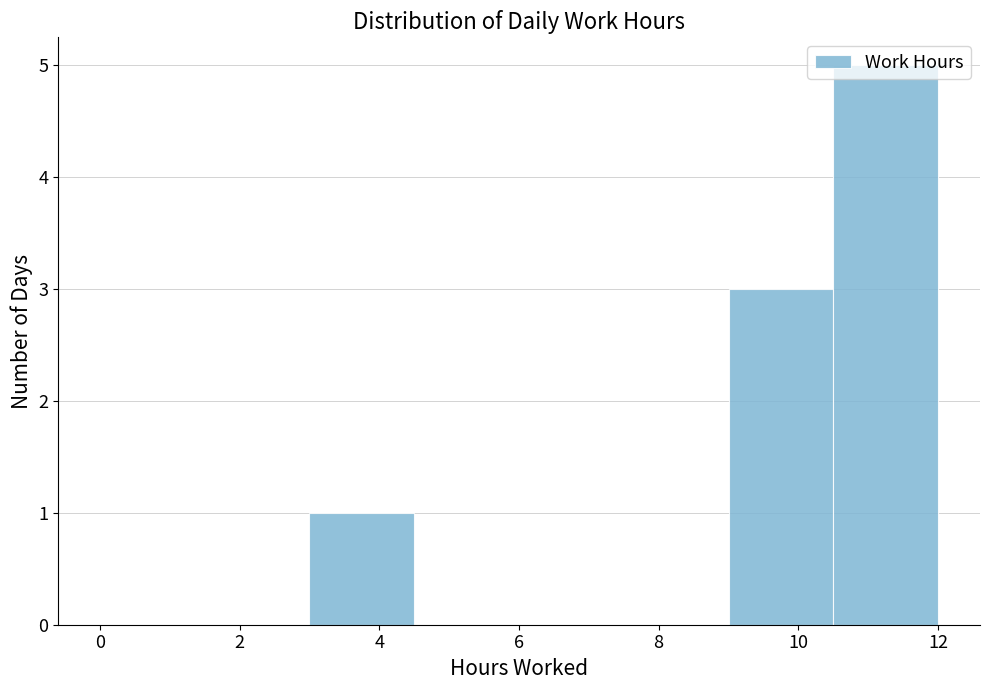

Reading left to right, transcribe this chart: for each bar, give the range it covers on the x-axis and its height. Neither the bar edges nor the heights are printed on the chart, so give them approximately, as read against the axes.

0.0 to 1.5: 0
1.5 to 3.0: 0
3.0 to 4.5: 1
4.5 to 6.0: 0
6.0 to 7.5: 0
7.5 to 9.0: 0
9.0 to 10.5: 3
10.5 to 12.0: 5